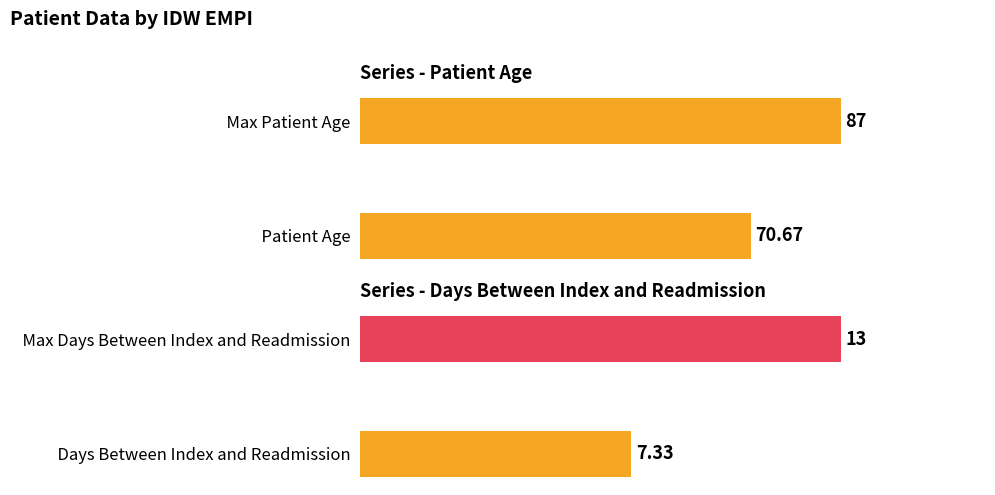

The value of Patient Age at 1003290608 is 64. True or false?

False